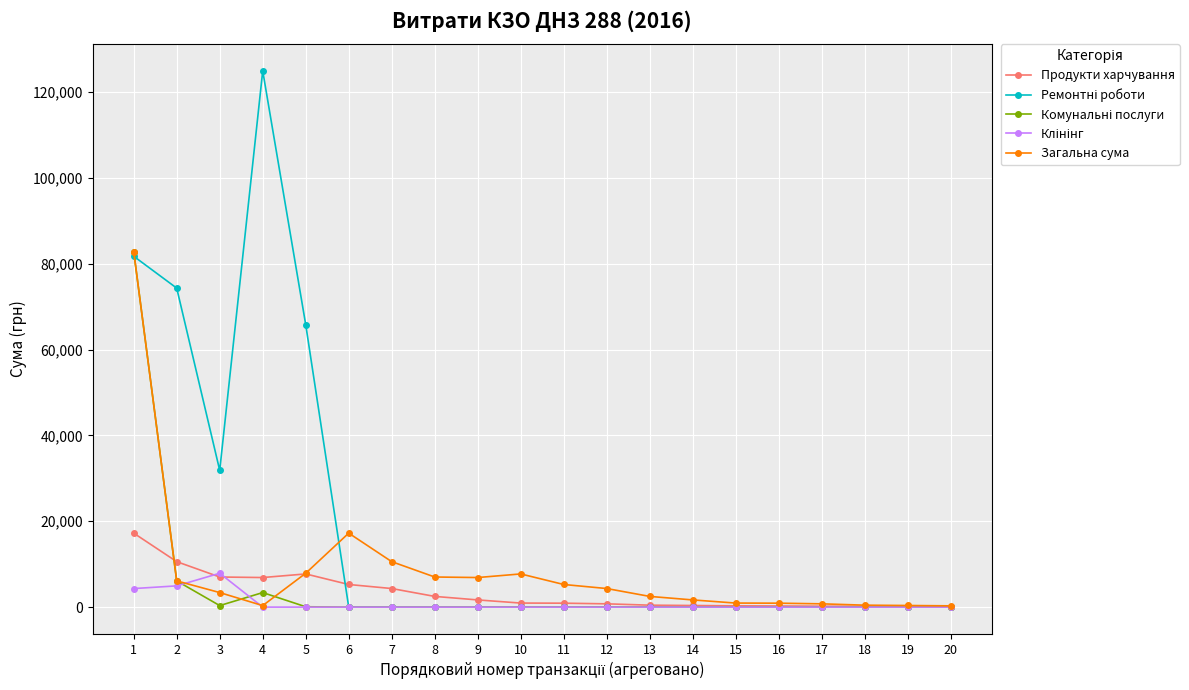

Is it true that Загальна сума equals 28453.2 at 6?

False